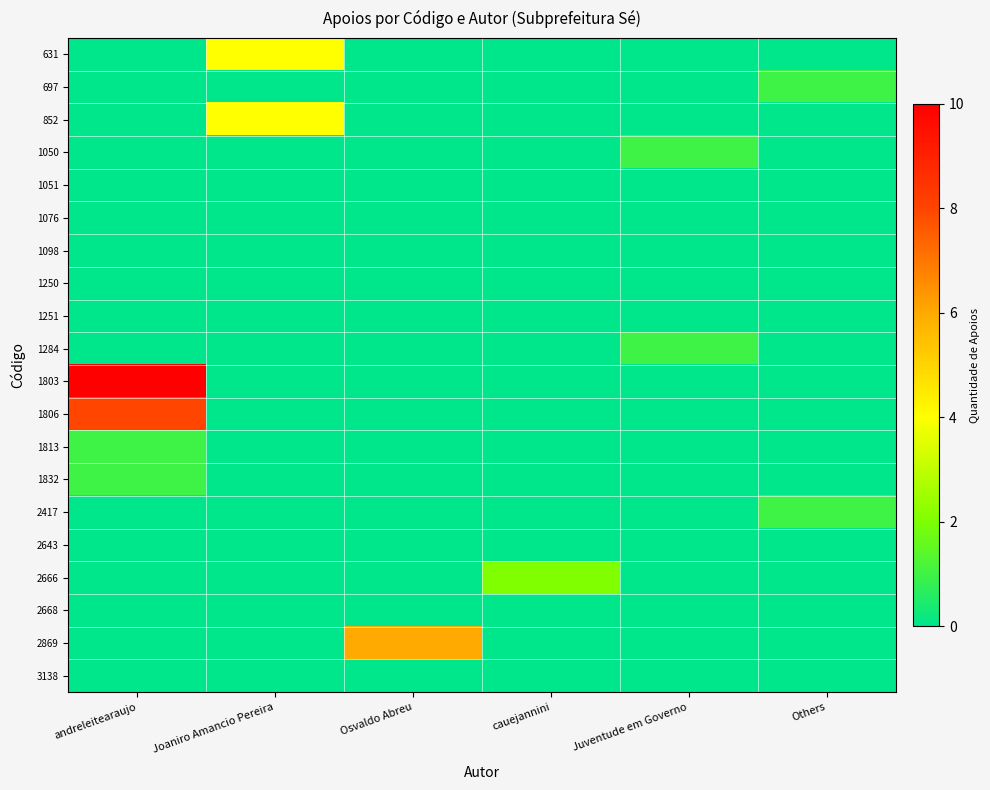

Which label corresponds to the smallest value in the chart?

andreleitearaujo